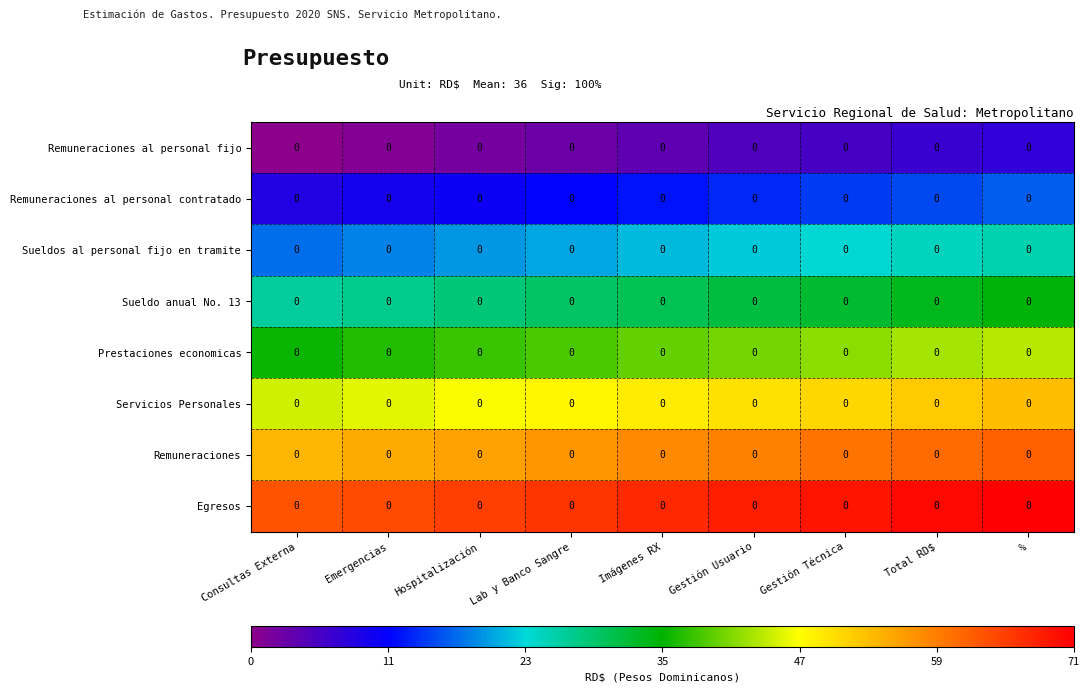

Reading right to left, extract all data points from this chart.

Remuneraciones al personal fijo: %=0	Total RD$=0	Gestión Técnica=0	Gestión Usuario=0	Imágenes RX=0	Lab y Banco Sangre=0	Hospitalización=0	Emergencias=0	Consultas Externa=0
Remuneraciones al personal contratado: %=0	Total RD$=0	Gestión Técnica=0	Gestión Usuario=0	Imágenes RX=0	Lab y Banco Sangre=0	Hospitalización=0	Emergencias=0	Consultas Externa=0
Sueldos al personal fijo en tramite: %=0	Total RD$=0	Gestión Técnica=0	Gestión Usuario=0	Imágenes RX=0	Lab y Banco Sangre=0	Hospitalización=0	Emergencias=0	Consultas Externa=0
Sueldo anual No. 13: %=0	Total RD$=0	Gestión Técnica=0	Gestión Usuario=0	Imágenes RX=0	Lab y Banco Sangre=0	Hospitalización=0	Emergencias=0	Consultas Externa=0
Prestaciones economicas: %=0	Total RD$=0	Gestión Técnica=0	Gestión Usuario=0	Imágenes RX=0	Lab y Banco Sangre=0	Hospitalización=0	Emergencias=0	Consultas Externa=0
Servicios Personales: %=0	Total RD$=0	Gestión Técnica=0	Gestión Usuario=0	Imágenes RX=0	Lab y Banco Sangre=0	Hospitalización=0	Emergencias=0	Consultas Externa=0
Remuneraciones: %=0	Total RD$=0	Gestión Técnica=0	Gestión Usuario=0	Imágenes RX=0	Lab y Banco Sangre=0	Hospitalización=0	Emergencias=0	Consultas Externa=0
Egresos: %=0	Total RD$=0	Gestión Técnica=0	Gestión Usuario=0	Imágenes RX=0	Lab y Banco Sangre=0	Hospitalización=0	Emergencias=0	Consultas Externa=0